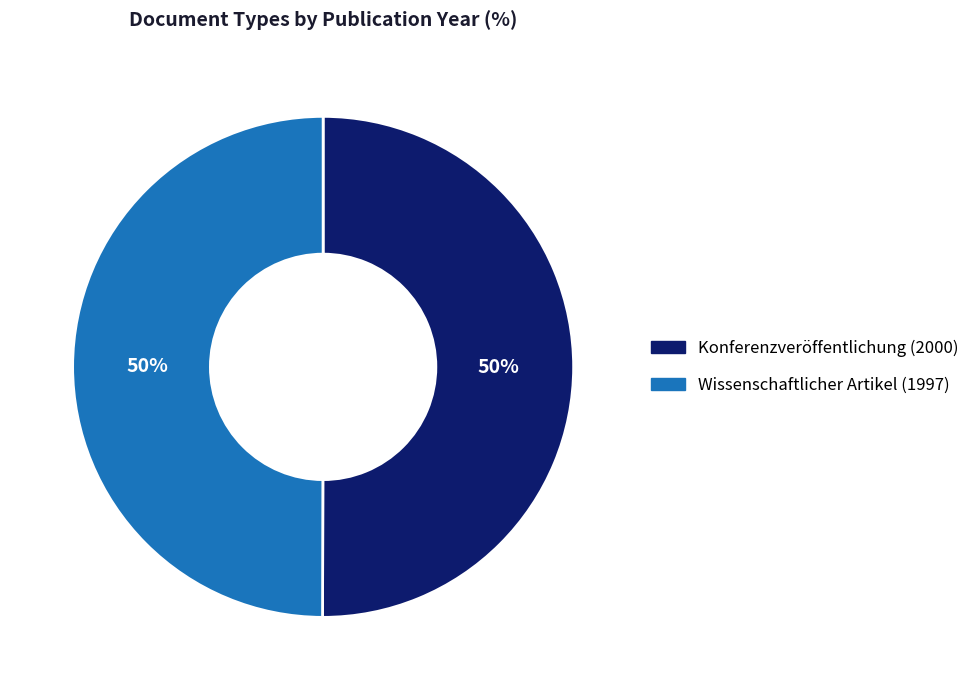

What is the ratio of the value at Wissenschaftlicher Artikel (1997) to the value at Konferenzveröffentlichung (2000)?

1.0